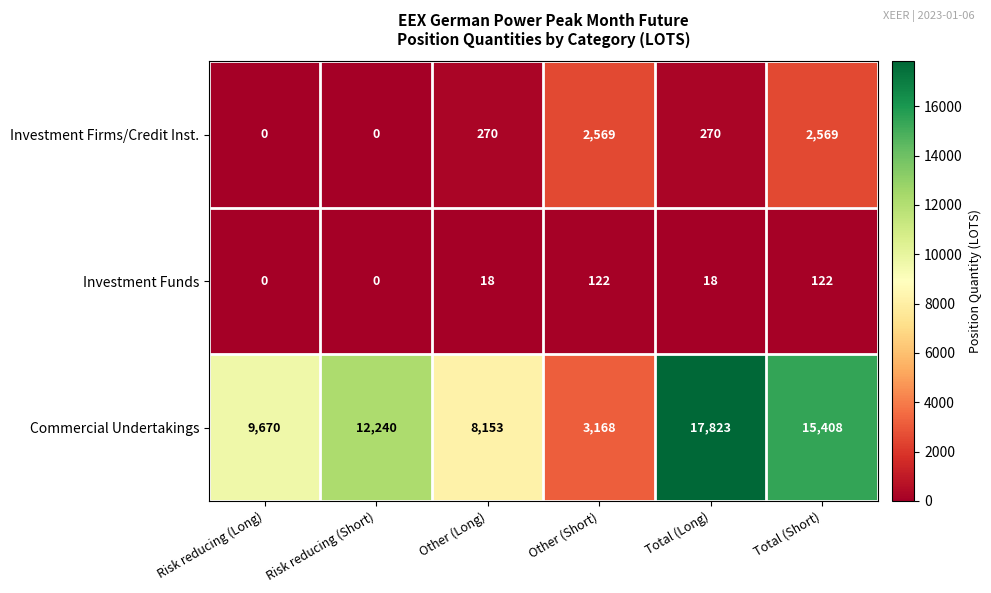

What is the total value across all series at Risk reducing (Short)?

12240